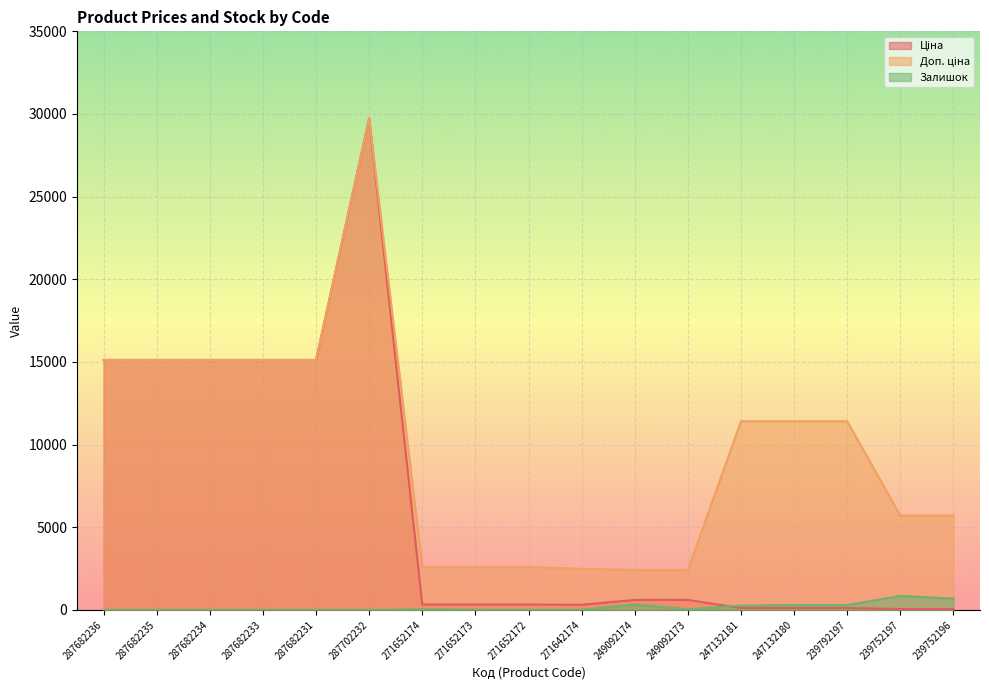

At which label does Залишок reach its minimum?

287682236